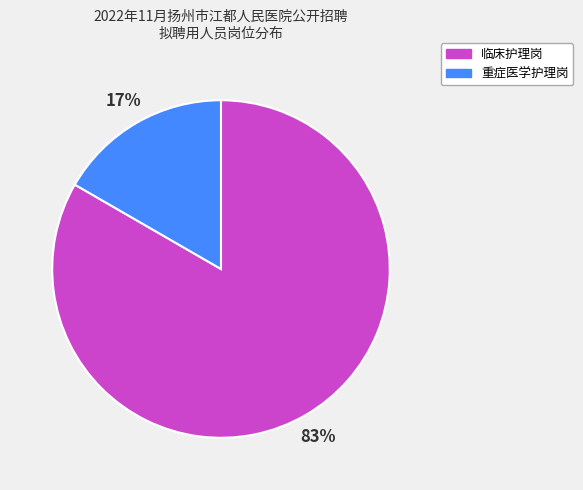

Do 重症医学护理岗 and 临床护理岗 together represent more than half of the pie?

Yes